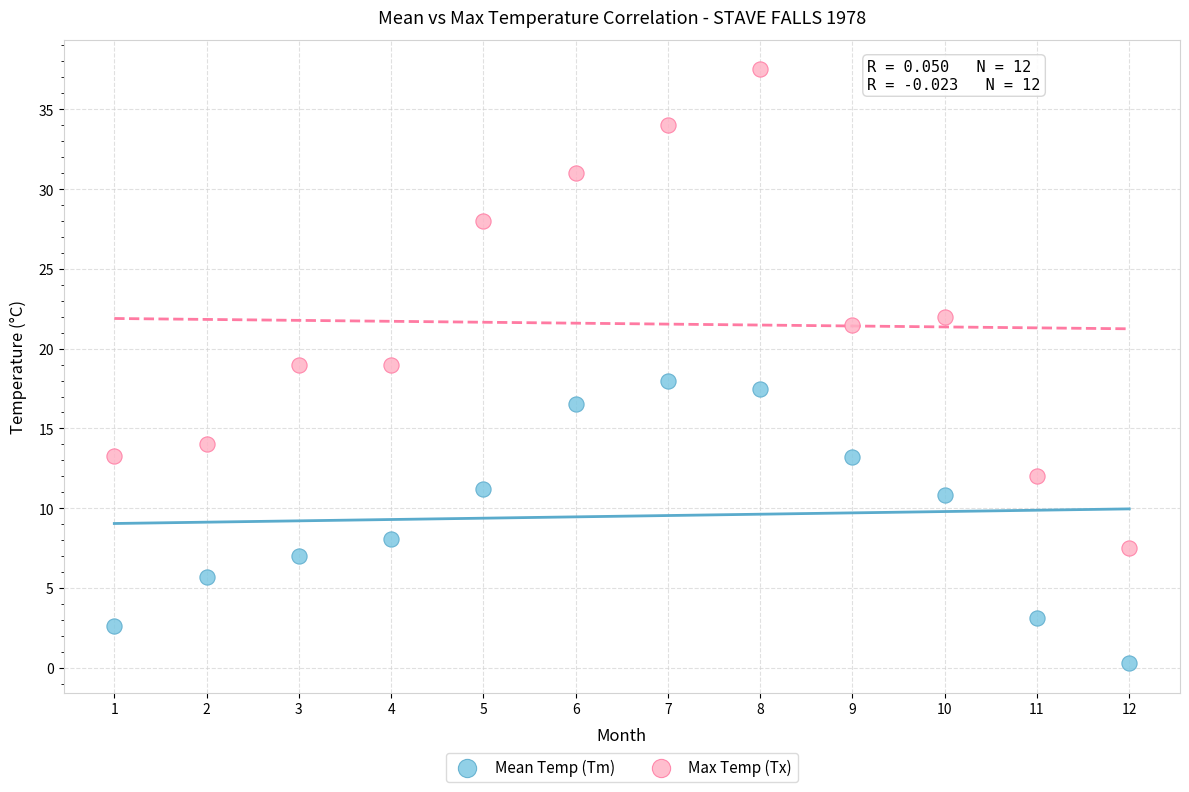

Which series has the widest spread of Y values?

Max Temp (Tx)